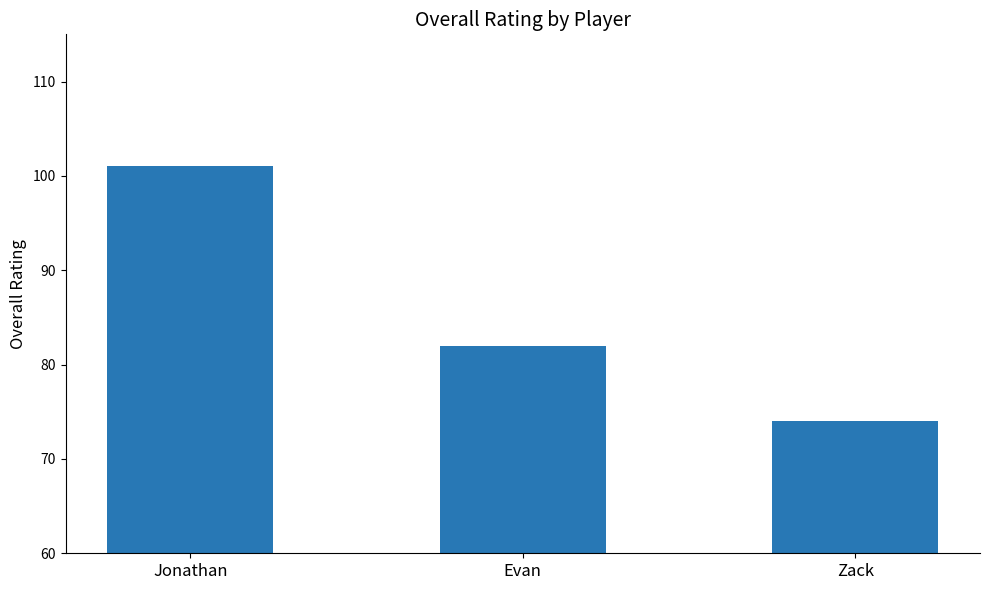

What position from the left is Zack?

3